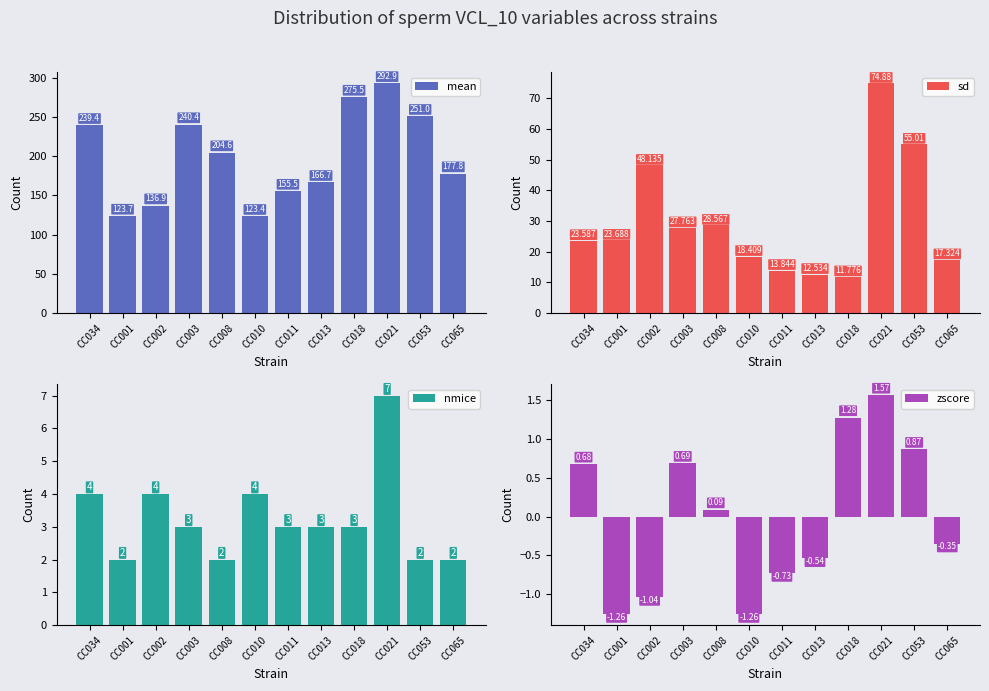

Which series has the largest range (max minus min)?

mean